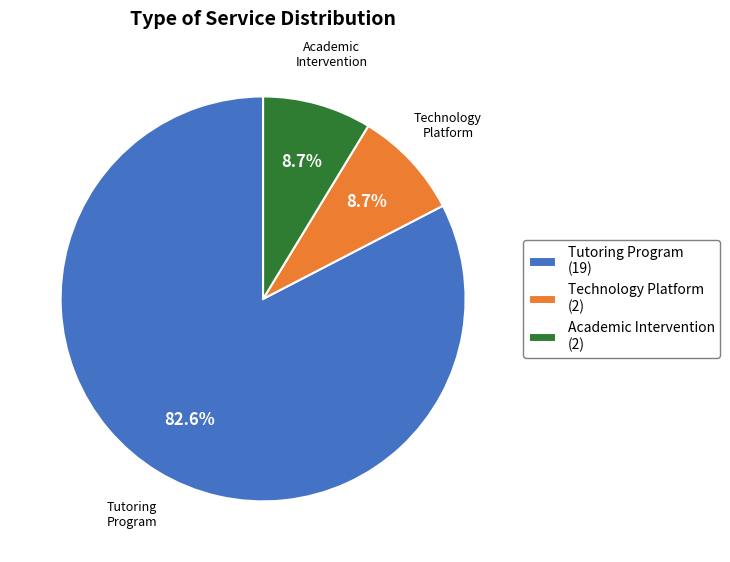

Which category has the biggest portion of the pie?

Tutoring Program (19)